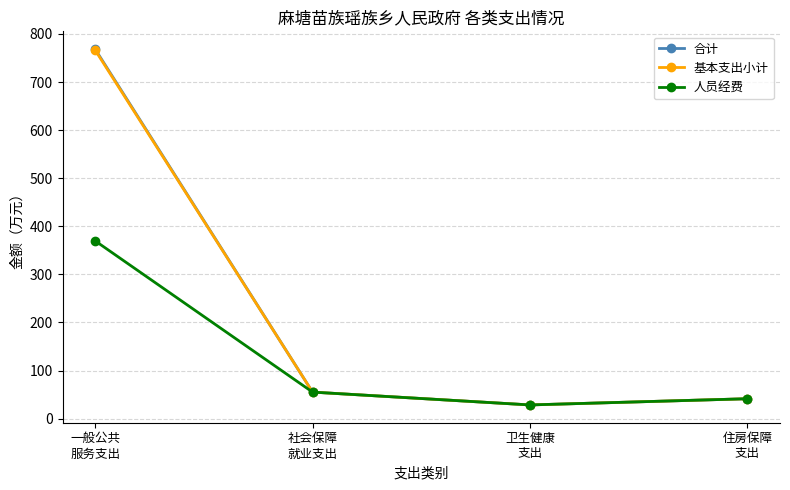

Is it true that 人员经费 equals 369.7 at 一般公共
服务支出?

True